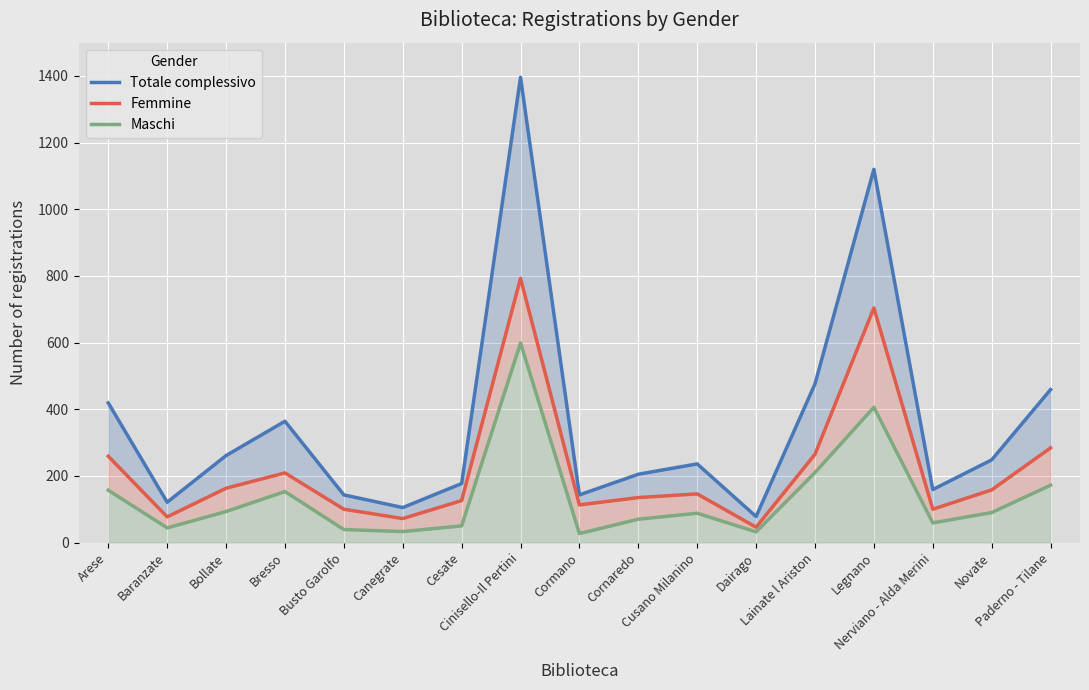

True or false: Totale complessivo and Maschi intersect in this chart.

False